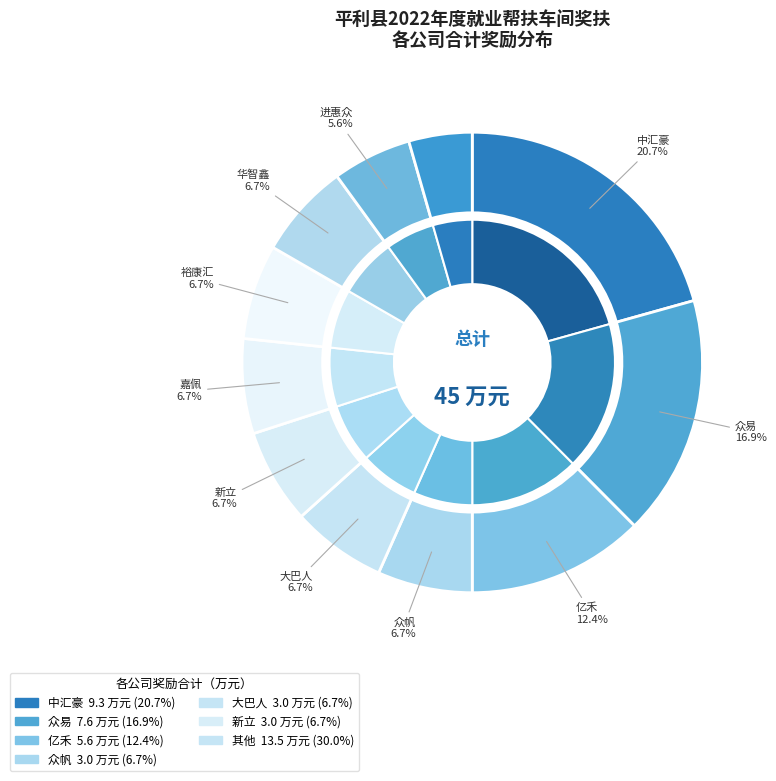

To the nearest percent, what portion does 平利县中汇豪劳务服务有限公司 represent?

21%